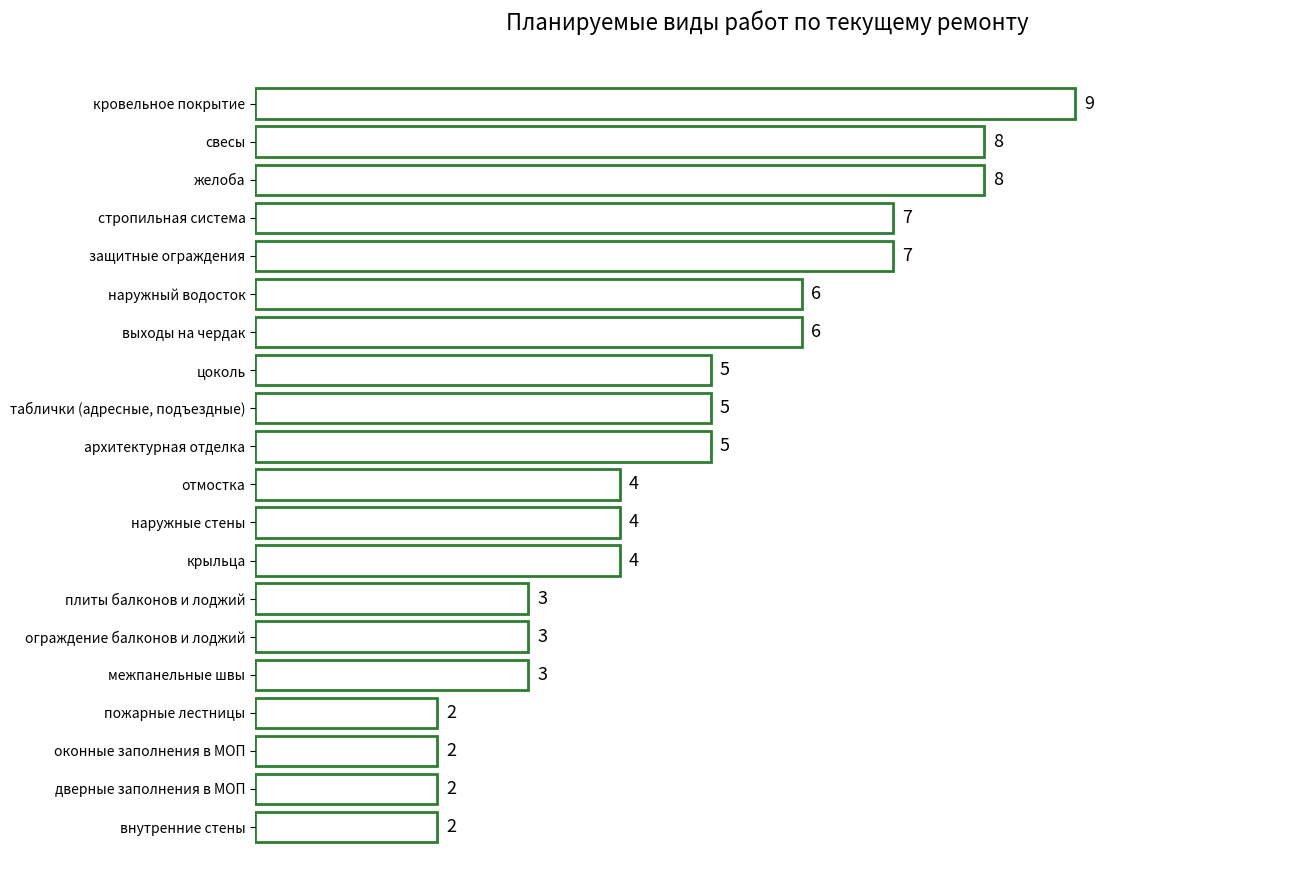

What is the difference between the maximum and minimum values?

7